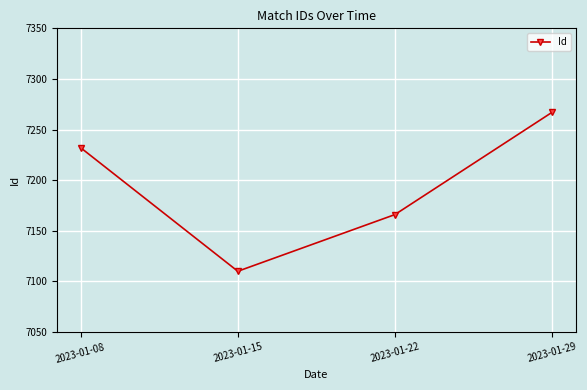

What is the sum of all values?

28775